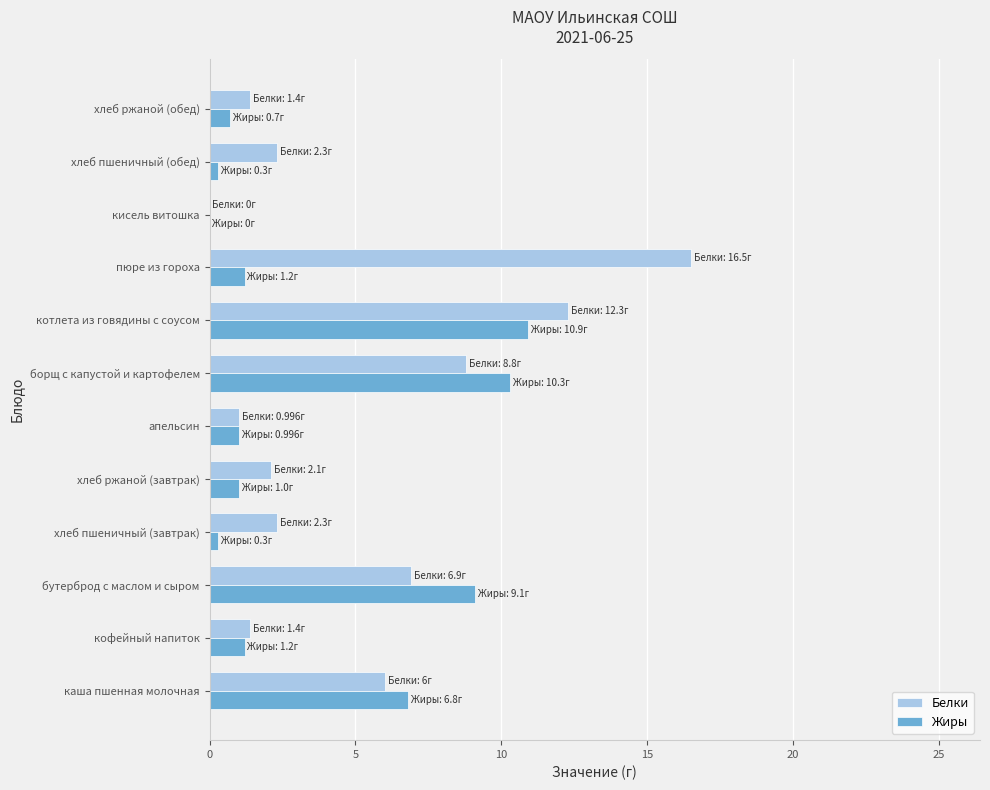

What is the sum of all Белки values?

61.0